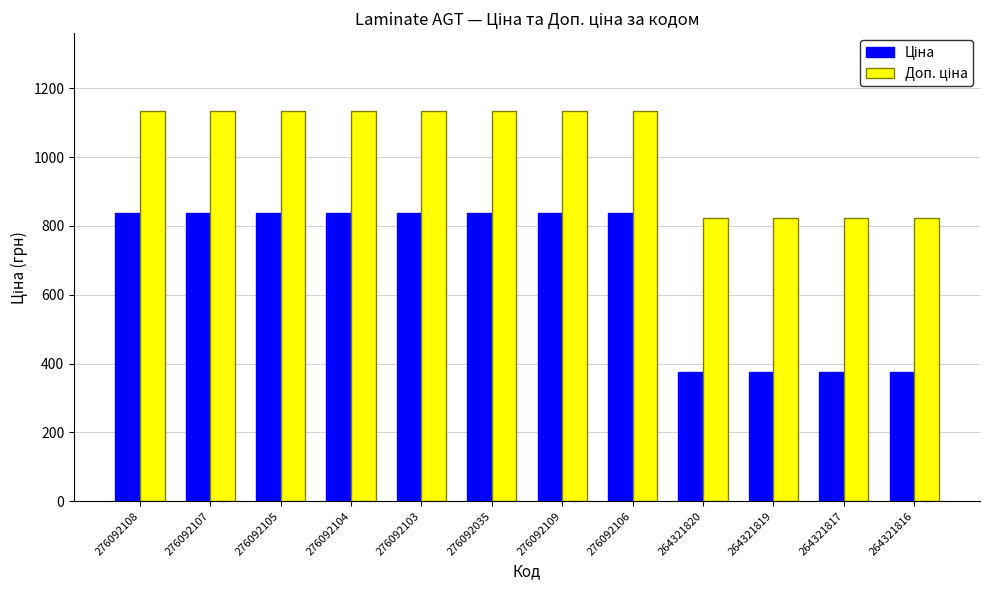

What is the greatest value displayed?

1133.4